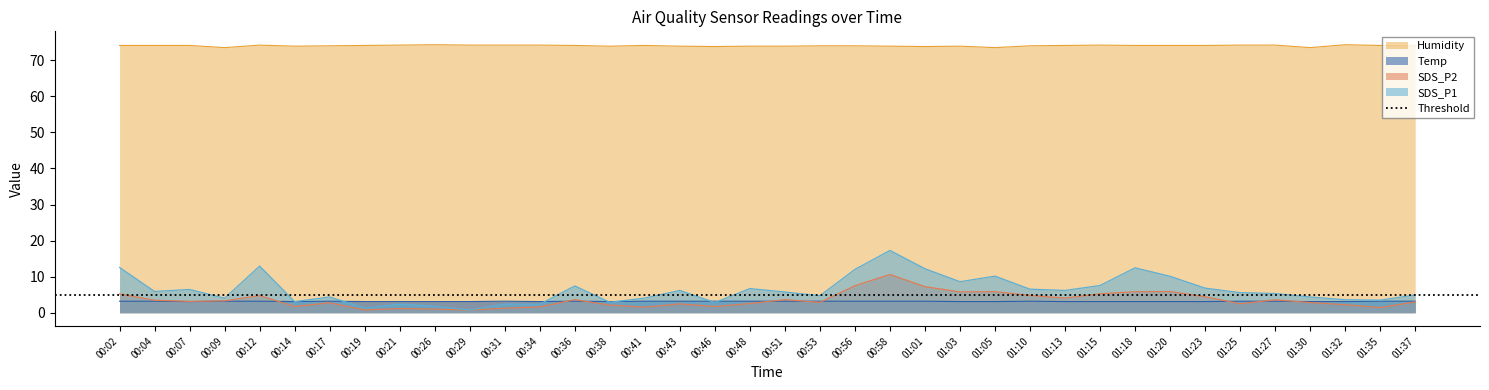

The value of Humidity at 00:34 is 125.2. True or false?

False